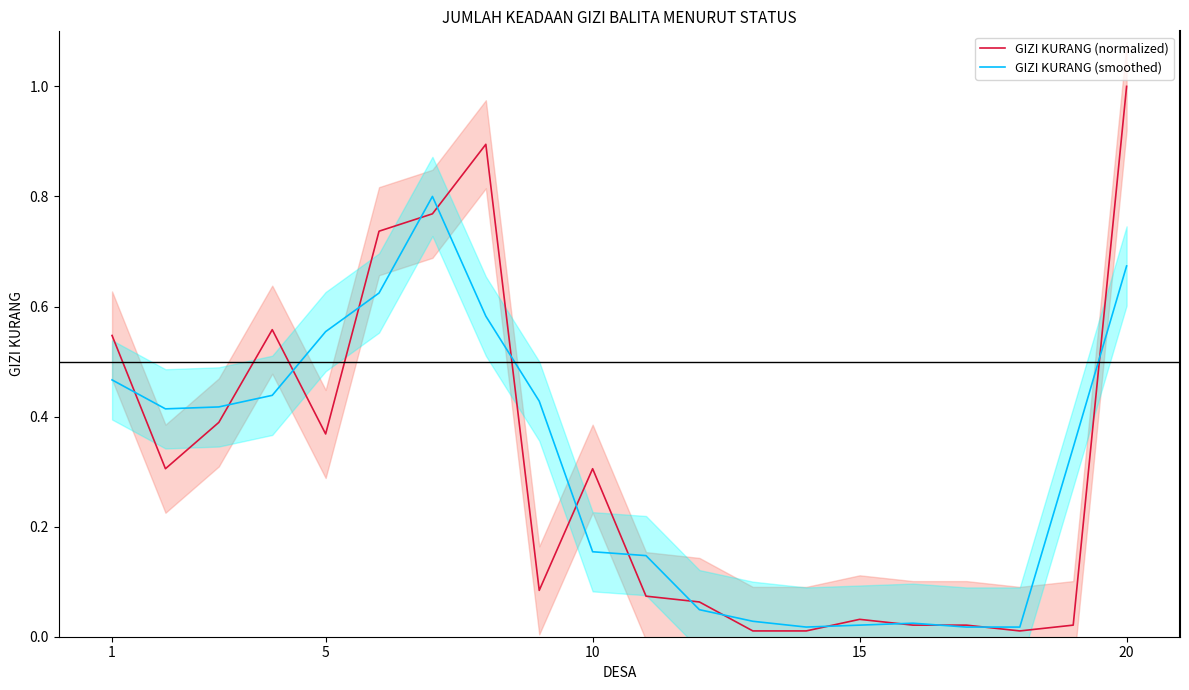

What is the average value of the GIZI KURANG (smoothed) series?

0.3